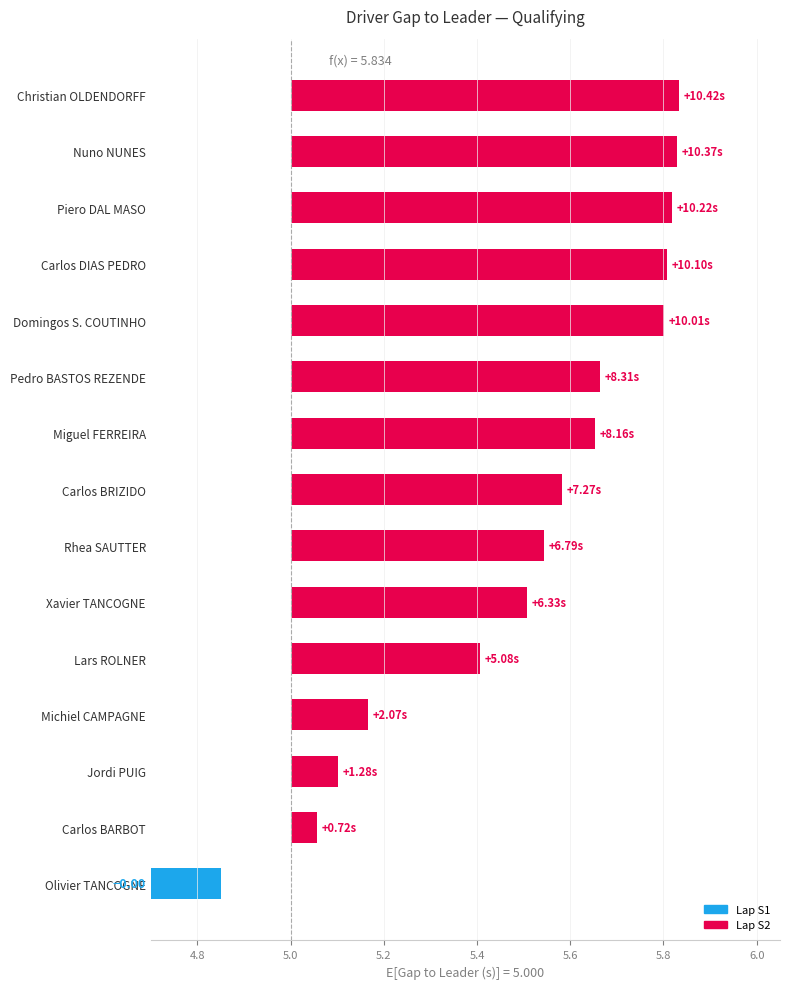

The value at Nuno NUNES is 1.5. True or false?

False